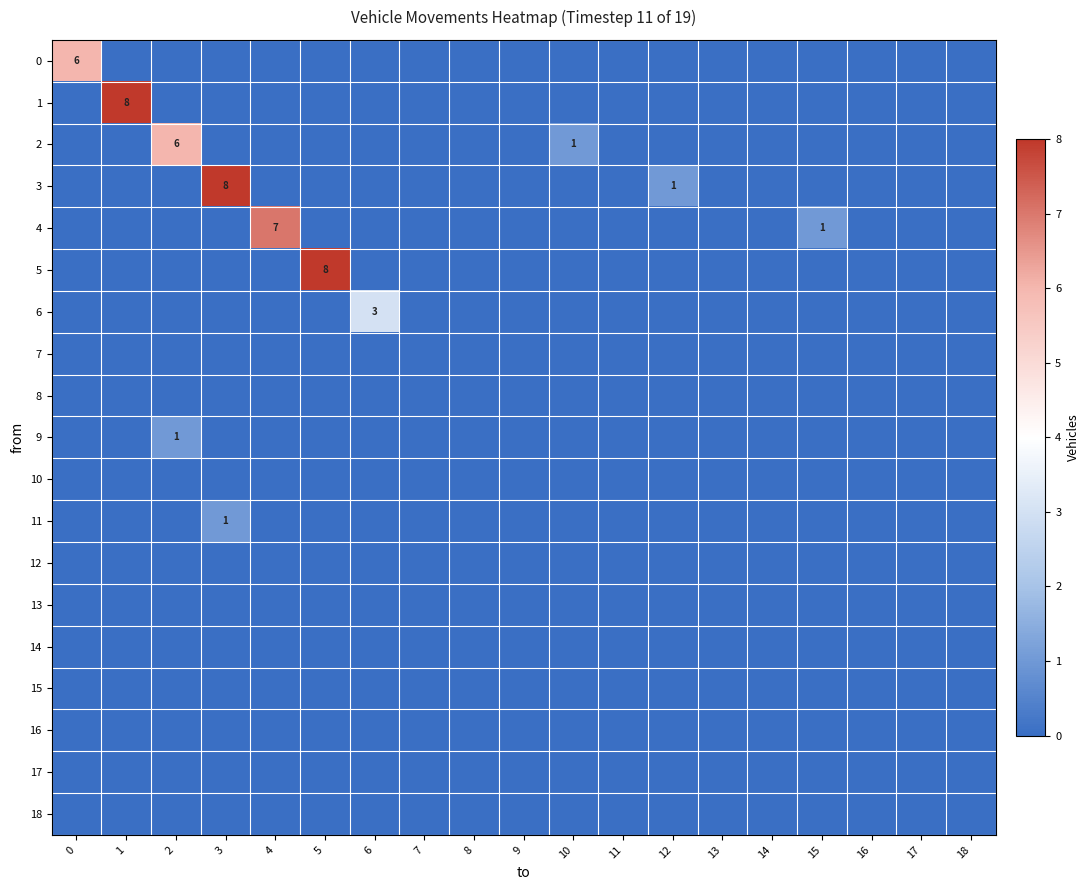

Which series has the largest total across all categories?

3